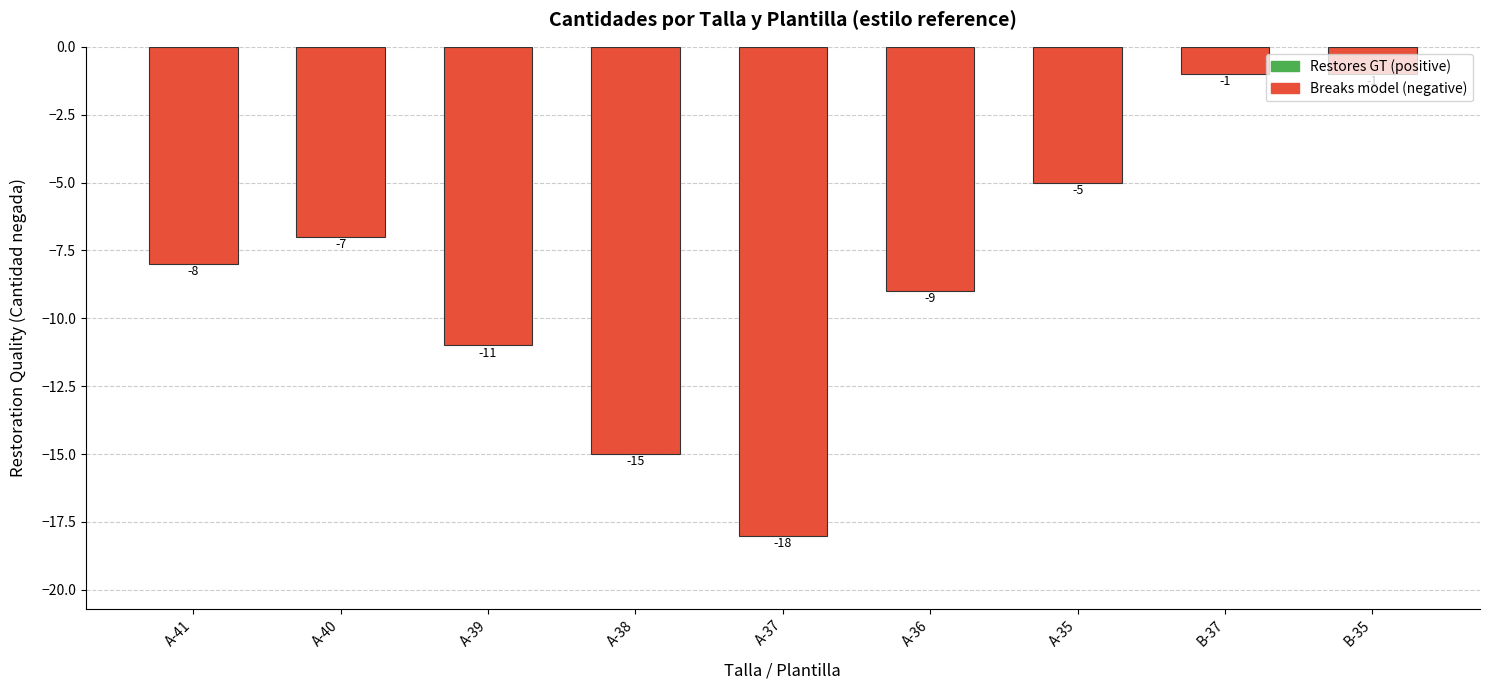

How many data points are above -8?

4